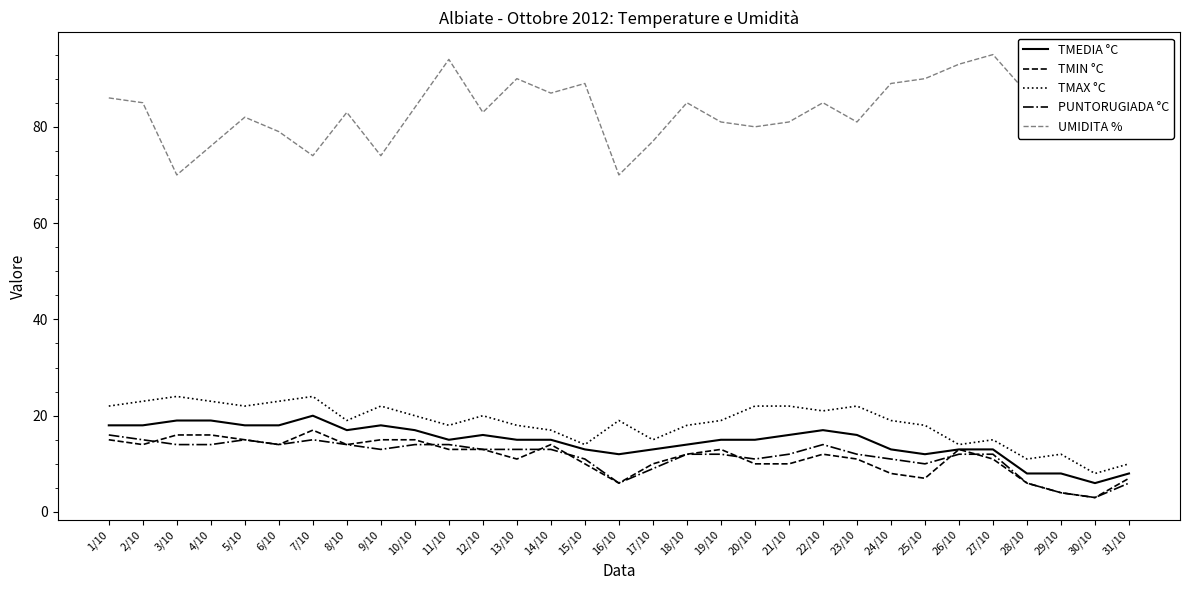

What is the total value across all series at 30/10?

105